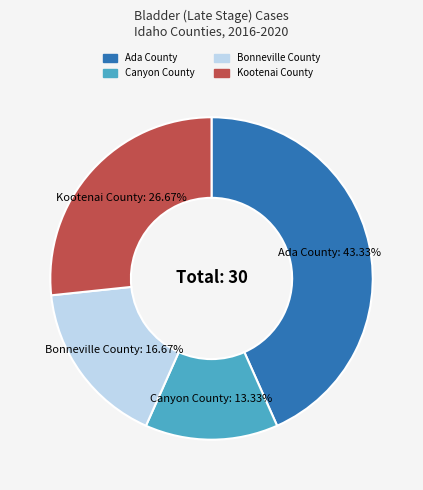

Count the number of slices in the pie.

4